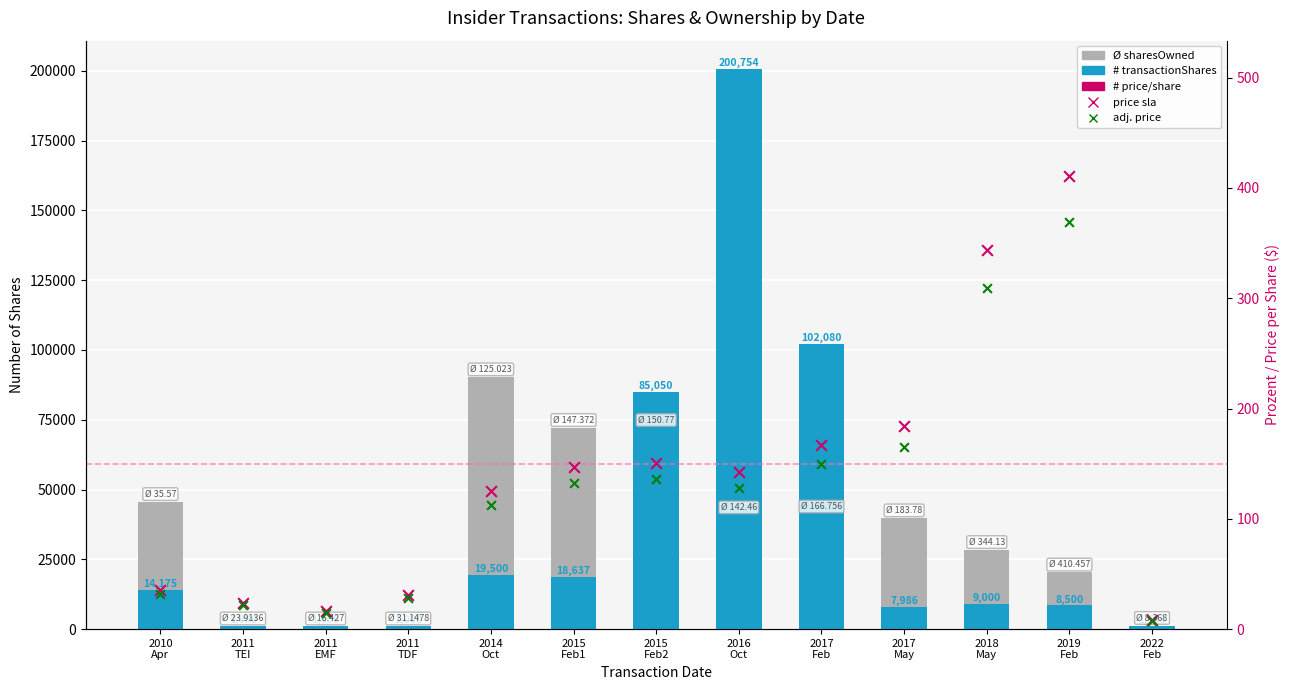

Which series contains the highest Y value?

# transactionShares